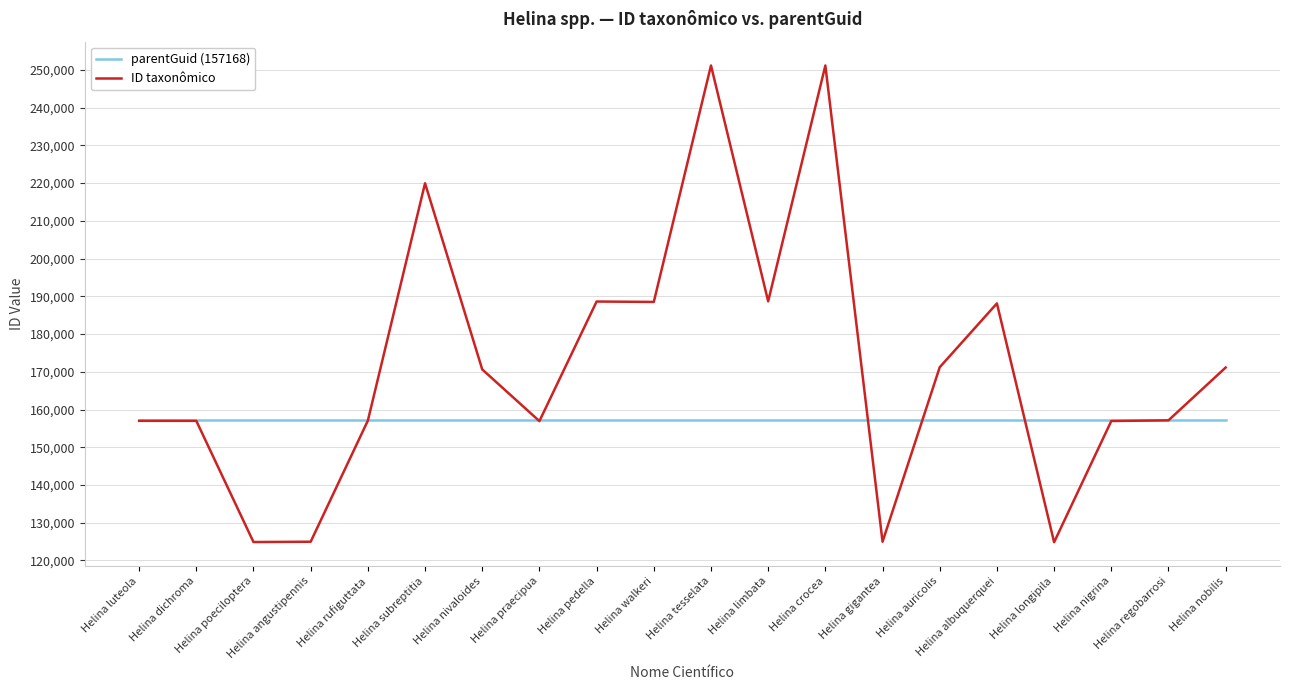

Rank the series by their maximum value, from highest to lowest.

ID taxonômico, parentGuid (157168)